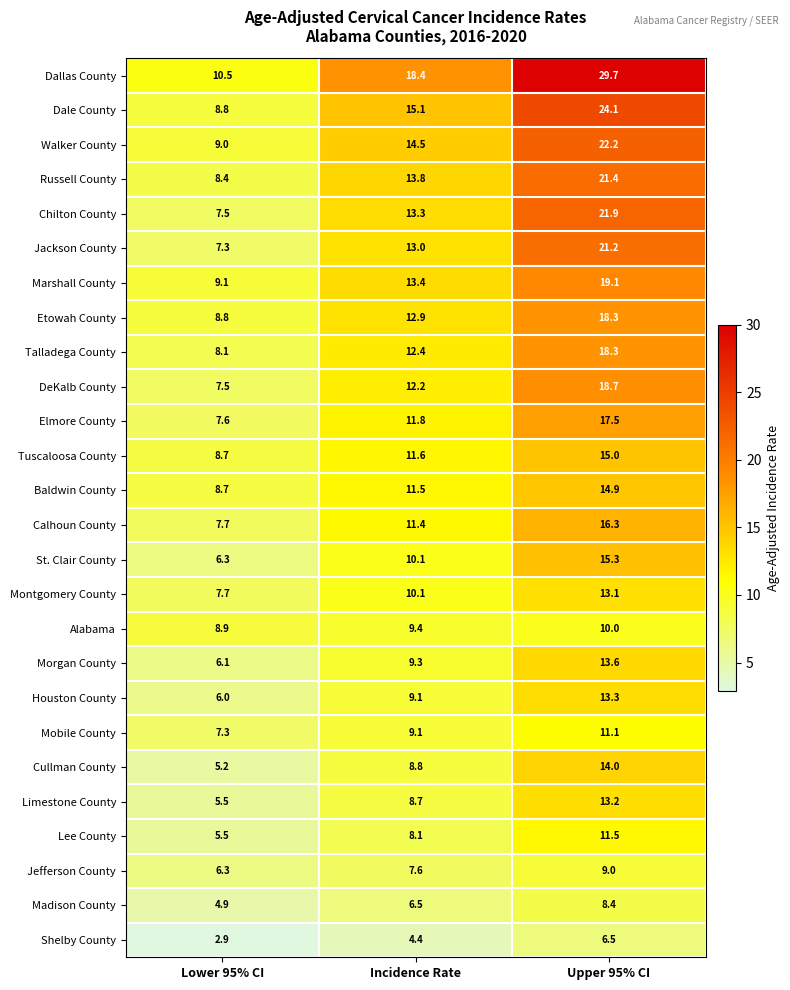

At which category is the sum across all series the highest?

Upper 95% CI